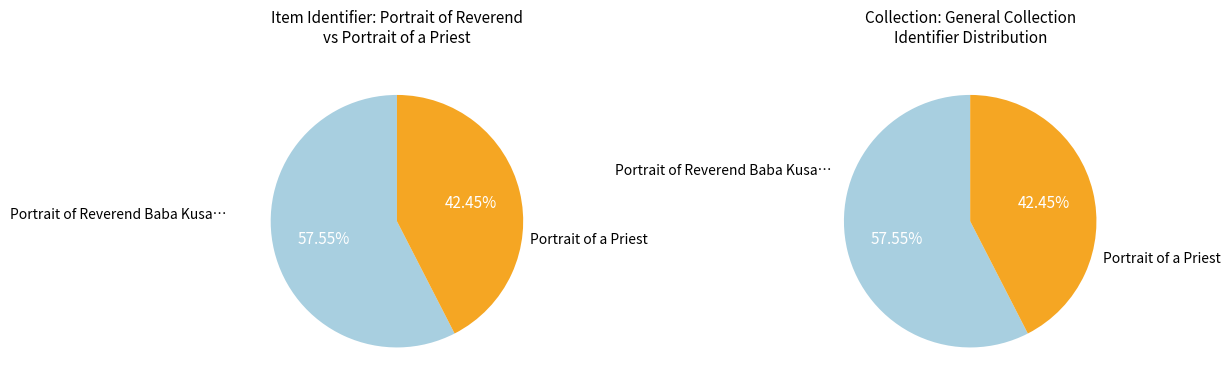

Which slice is the largest?

Portrait of Reverend Baba Kusaburo